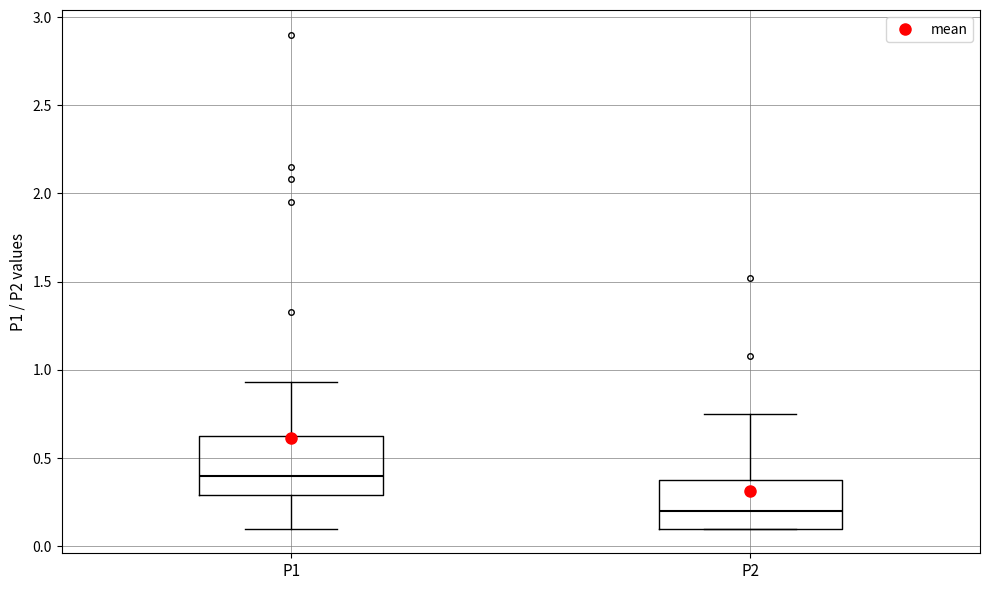

Reading left to right, read every box against the y-axis: the position of its median line, the range the box covers, and the ends of its whiskers. The values are not printed on the chart, so give them approximately, as read against the axis.

P1: median 0.40, box 0.30 to 0.65, whiskers 0.10 to 0.95
P2: median 0.20, box 0.10 to 0.40, whiskers 0.10 to 0.75